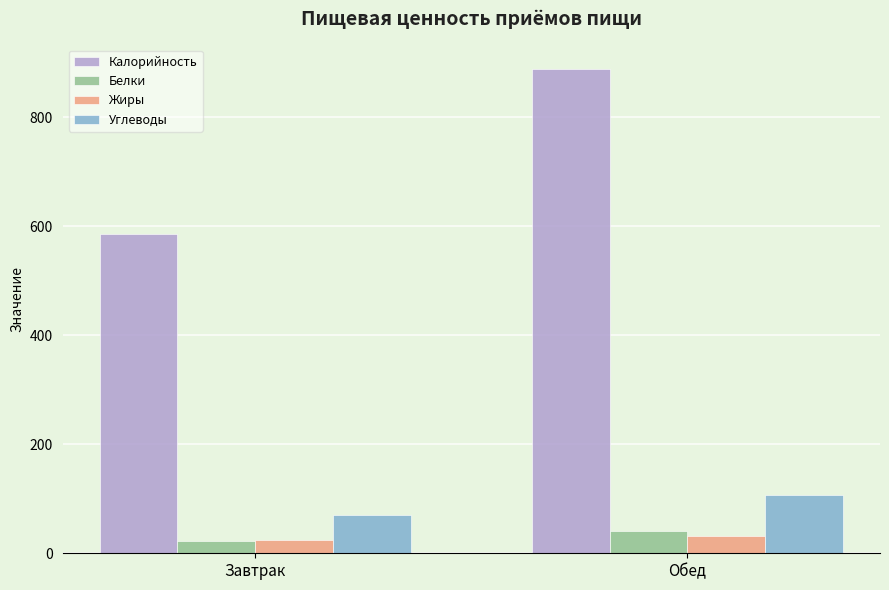

Is the value of Жиры at Обед greater than the value of Белки at Обед?

No